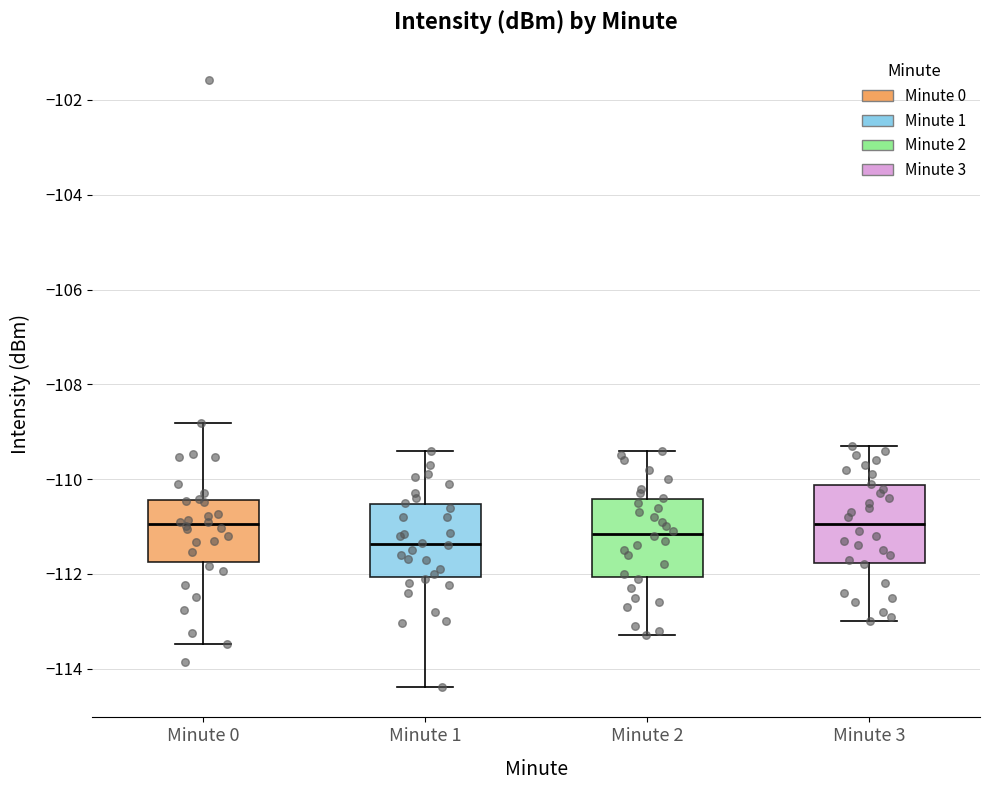

Where does the median line of the box for Minute 2 sit on the y-axis? The values are not printed on the chart, so give them approximately, as read against the axis.

-111.2